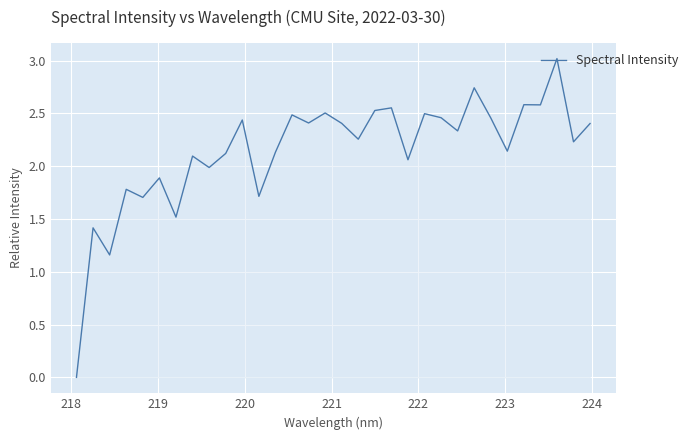

What is the greatest value displayed?

3.0